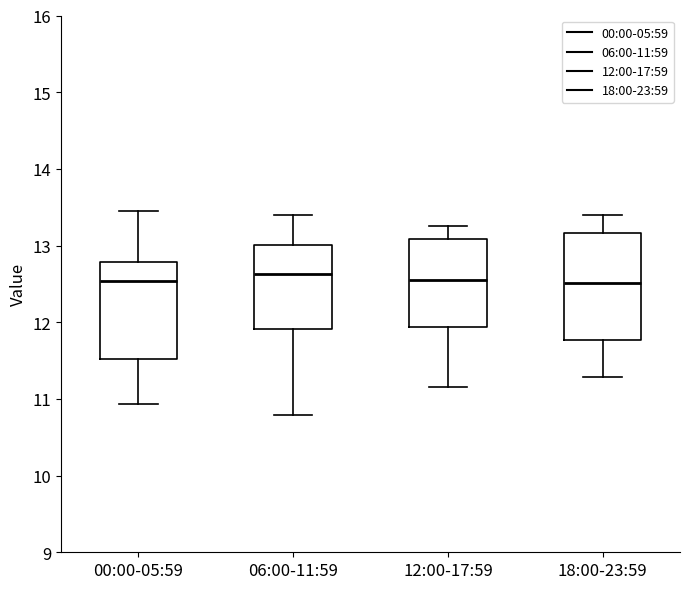

Comparing the boxes themselves (not the whiskers), which one is the tallest?

18:00-23:59